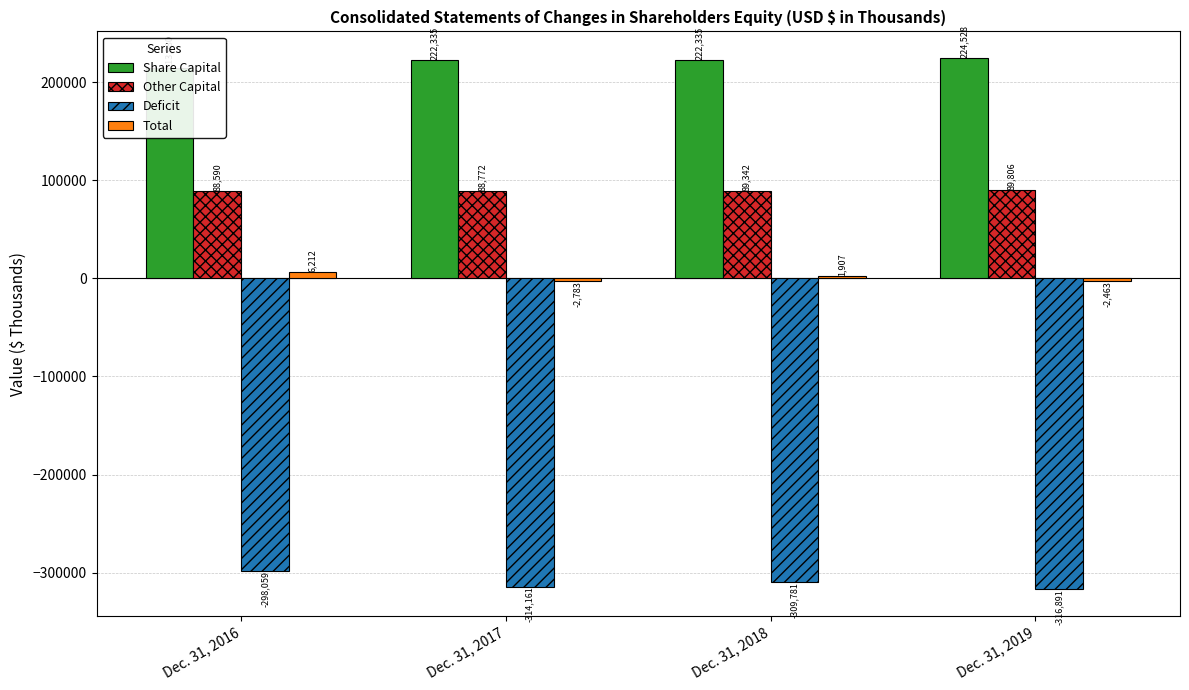

Are the bars grouped side by side (vs. stacked)?

Yes